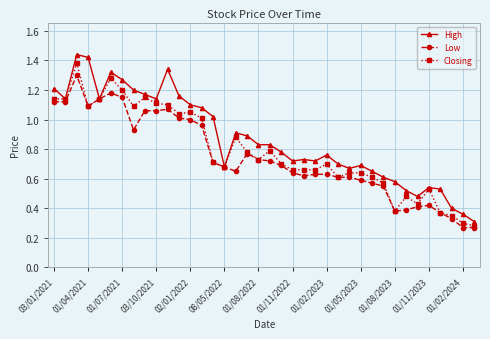

Does the chart display data point markers on the line(s)?

Yes